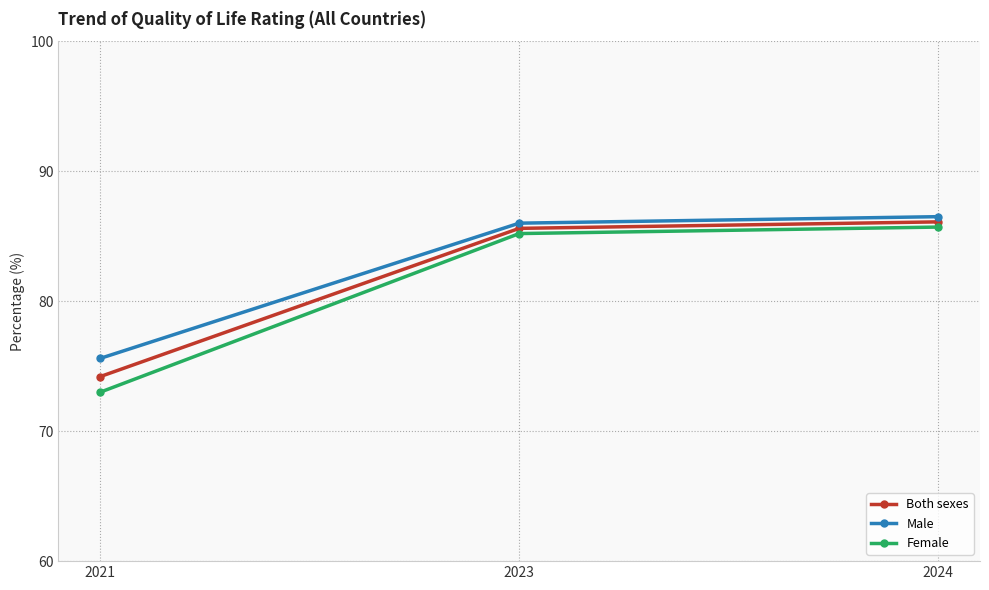

Reading left to right, extract all data points from this chart.

Both sexes: 2021=74.2	2023=85.6	2024=86.1
Male: 2021=75.6	2023=86.0	2024=86.5
Female: 2021=73.0	2023=85.2	2024=85.7